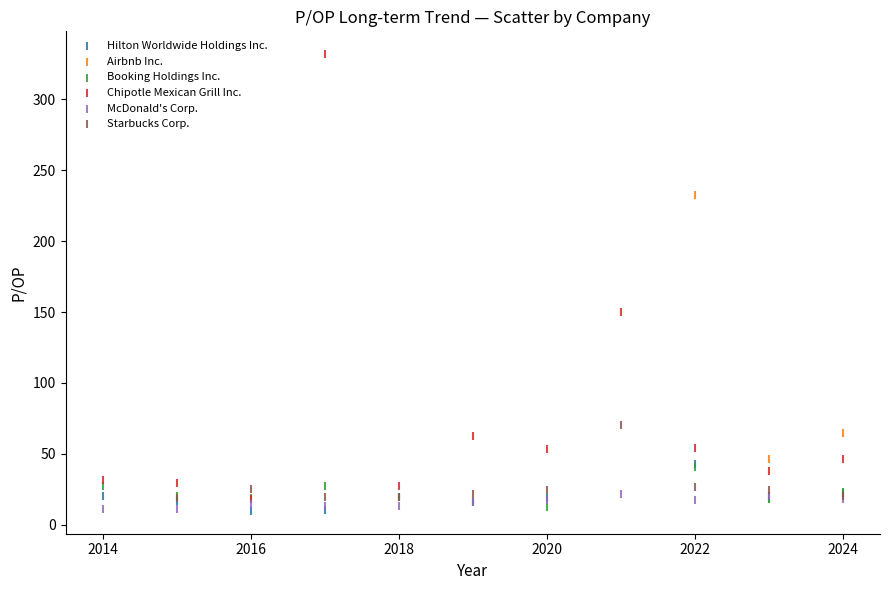

Which series has the widest spread of Y values?

Chipotle Mexican Grill Inc.